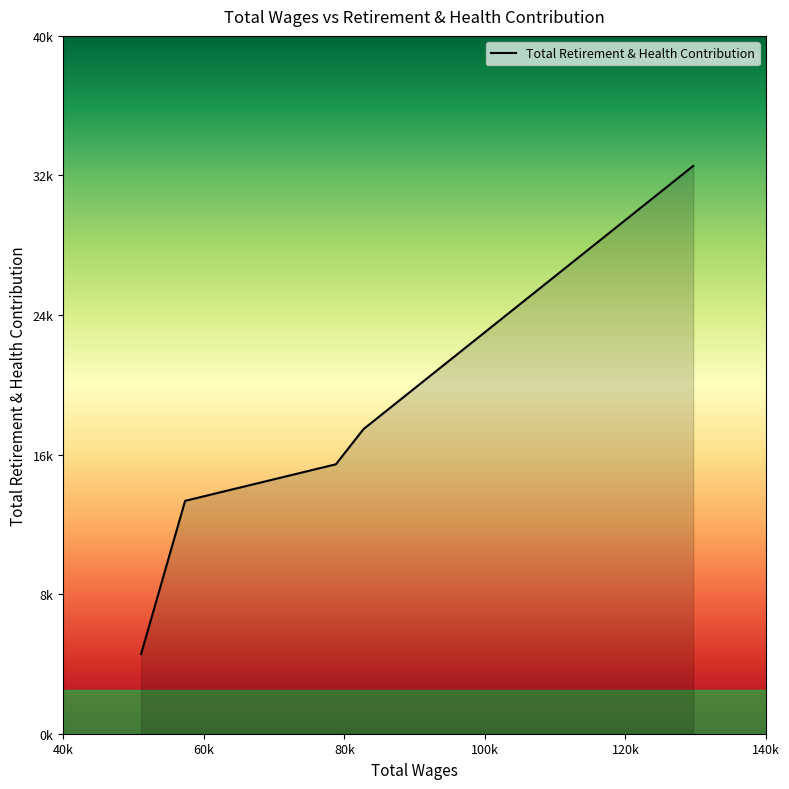

Reading left to right, list all the values displayed in this chart.

129630.0=32546	82730.0=17461	78798.0=15444	57349.0=13348	51087.0=4570